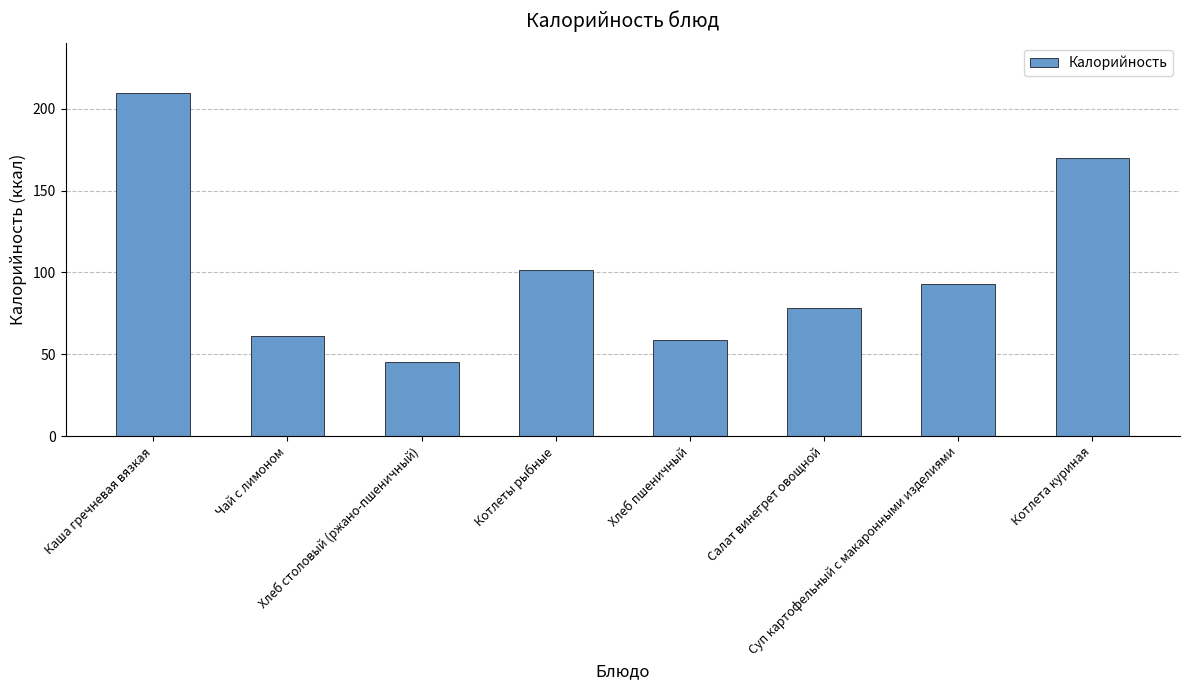

What is the sum of all values?

817.0